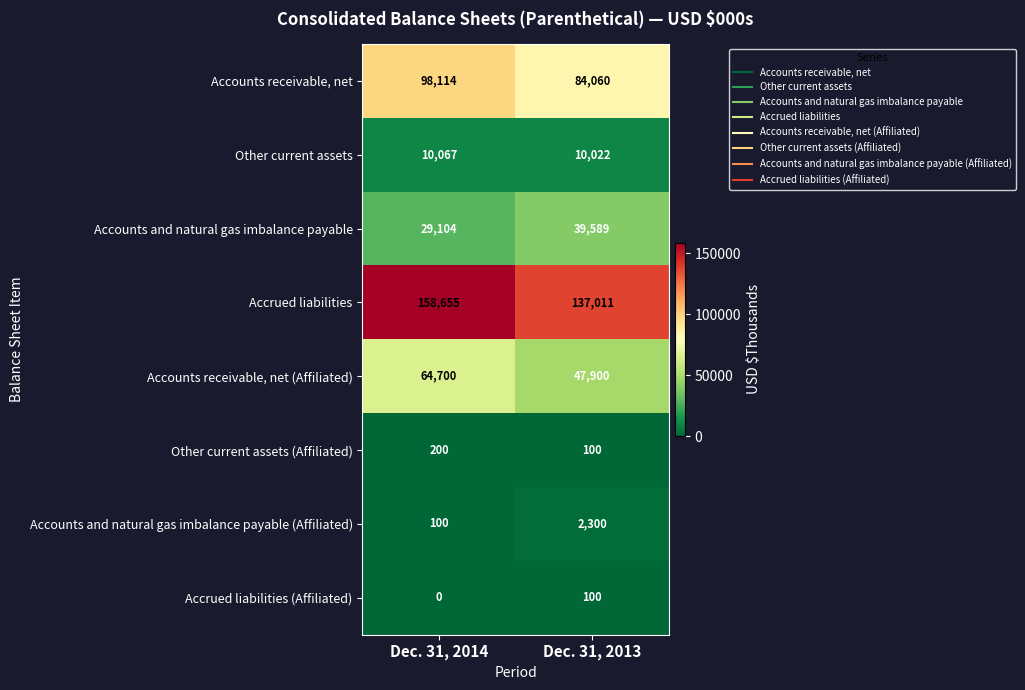

What is the sum of all Other current assets values?

20089